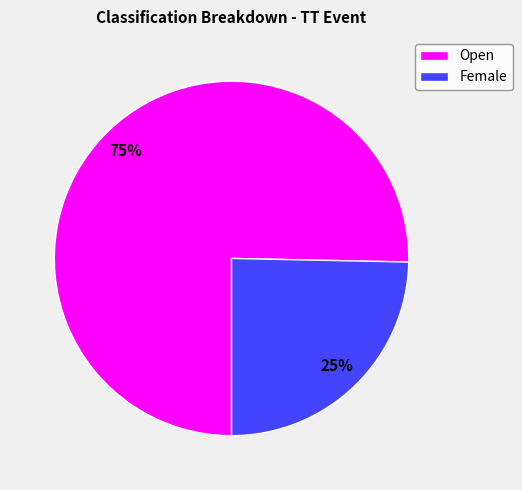

Does Female account for over 50% of the chart?

No